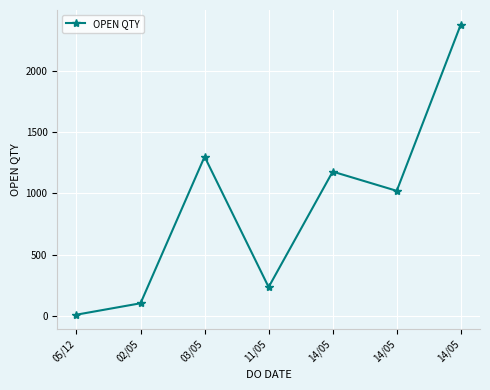

How many lines are shown in the chart?

1